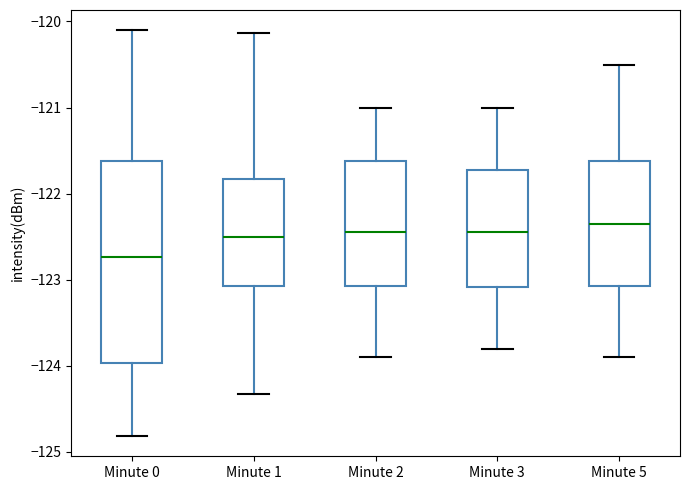

Where does the upper whisker of the box for Minute 3 end on the y-axis? The values are not printed on the chart, so give them approximately, as read against the axis.

-121.0